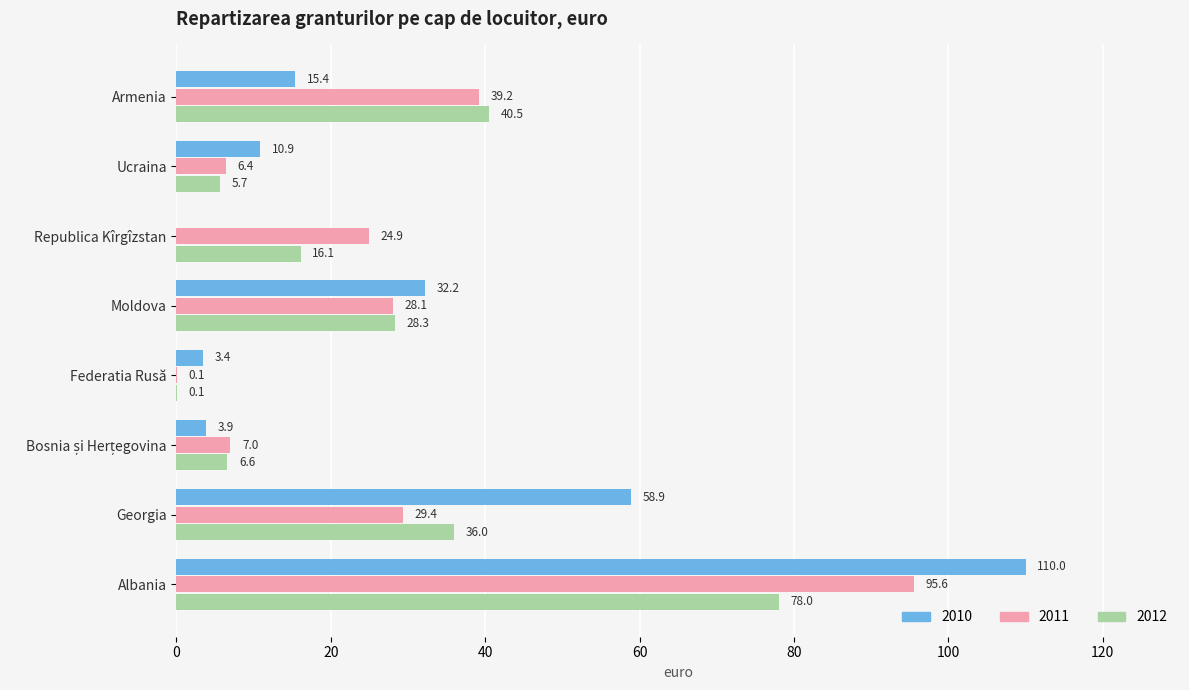

Which series has the largest total across all categories?

2010